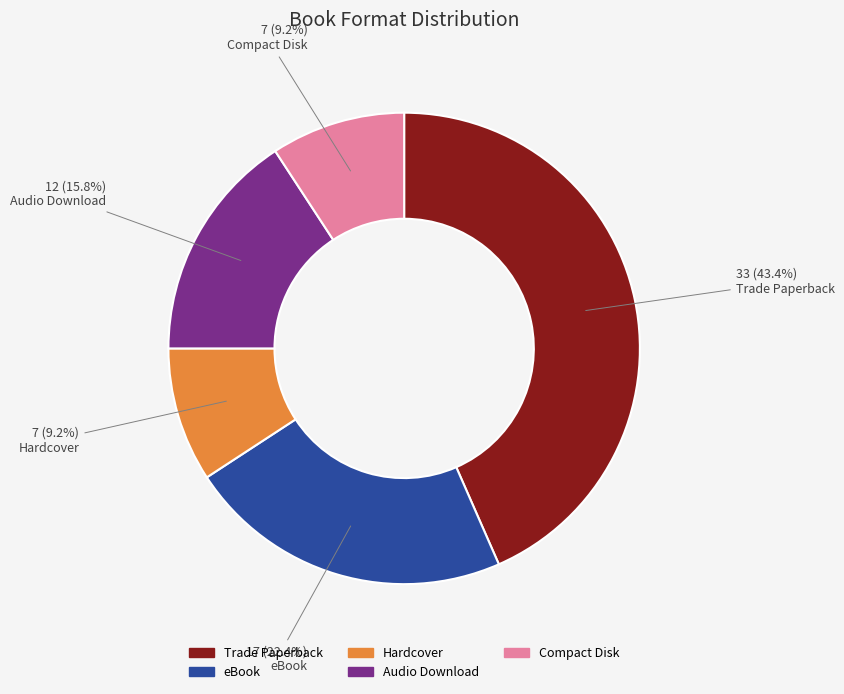

Approximately how many times larger is the value at Compact Disk compared to Audio Download?

0.6